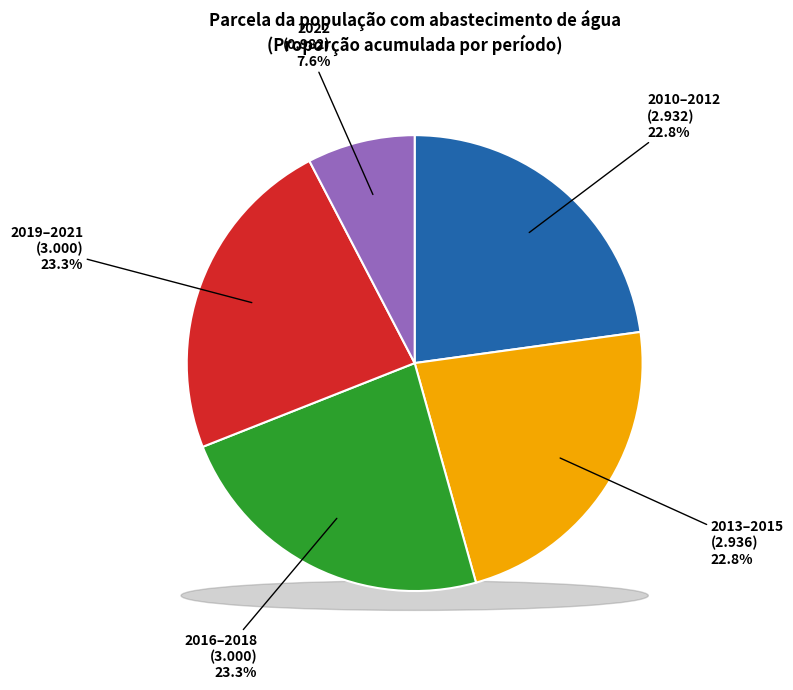

The 2022 slice represents 8% of the pie. True or false?

True